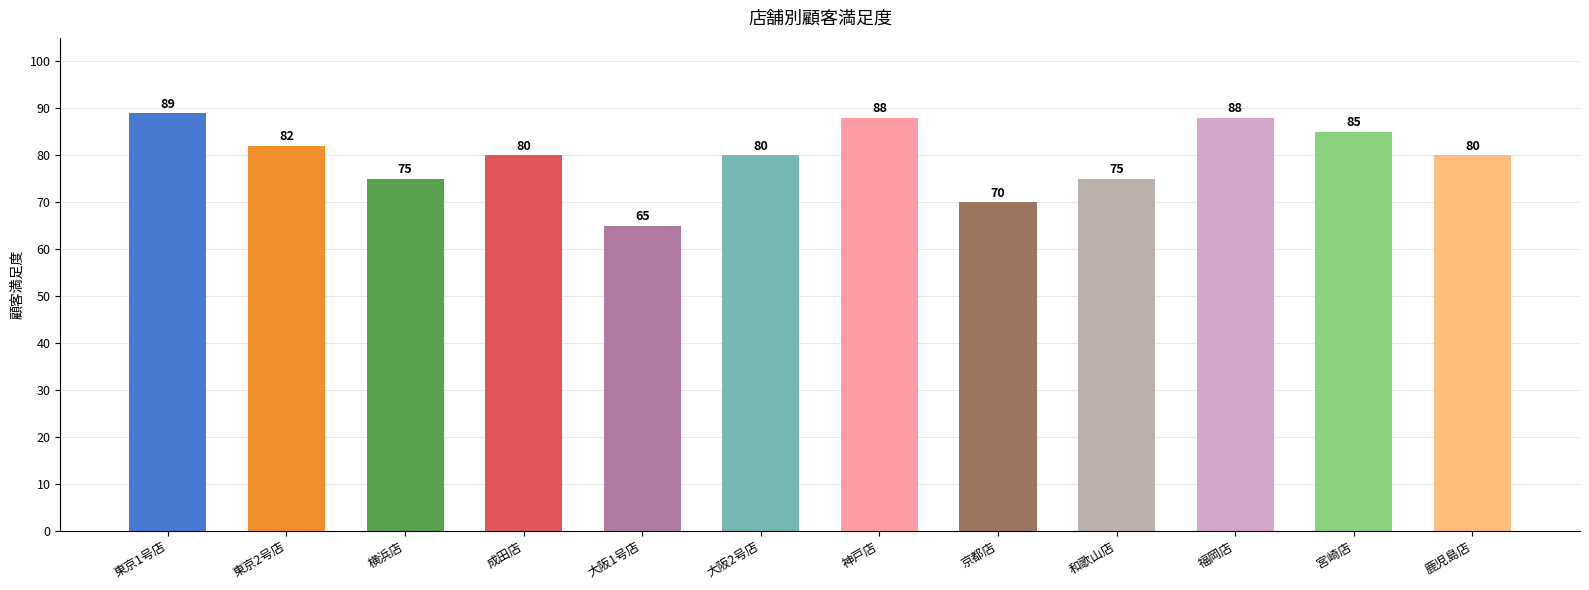

What is the difference between the values at 和歌山店 and 東京2号店?

7